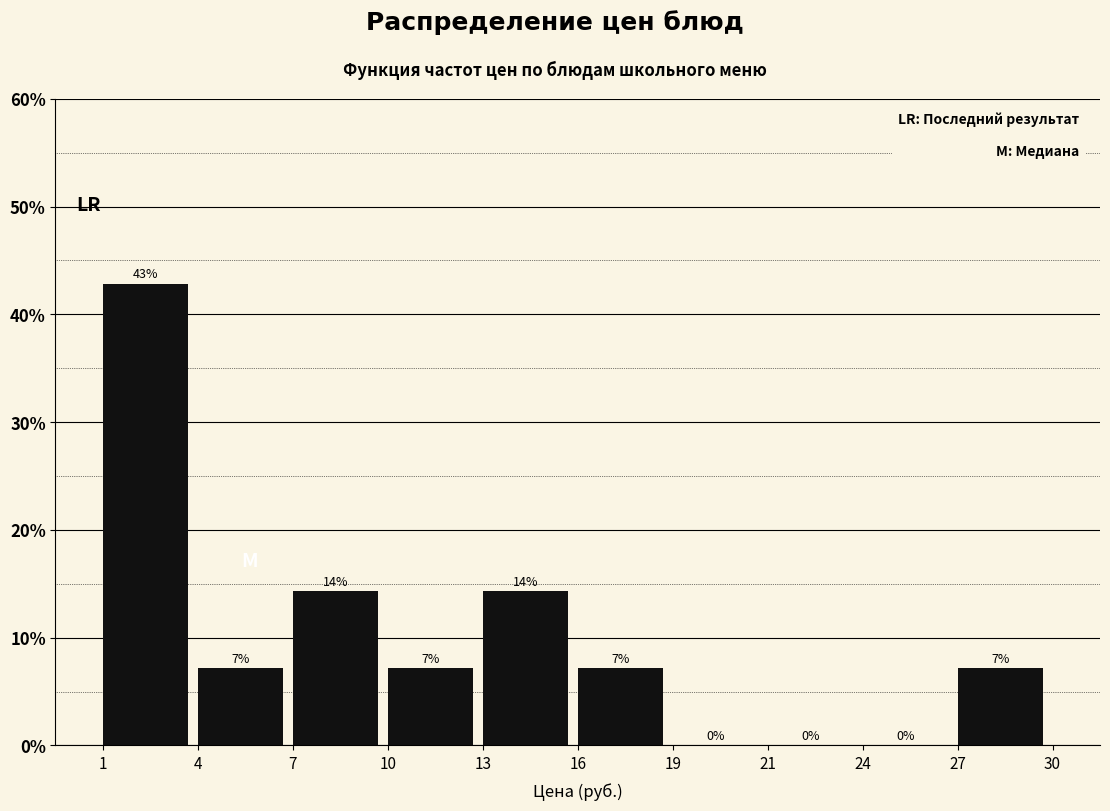

Are the bars horizontal?

No